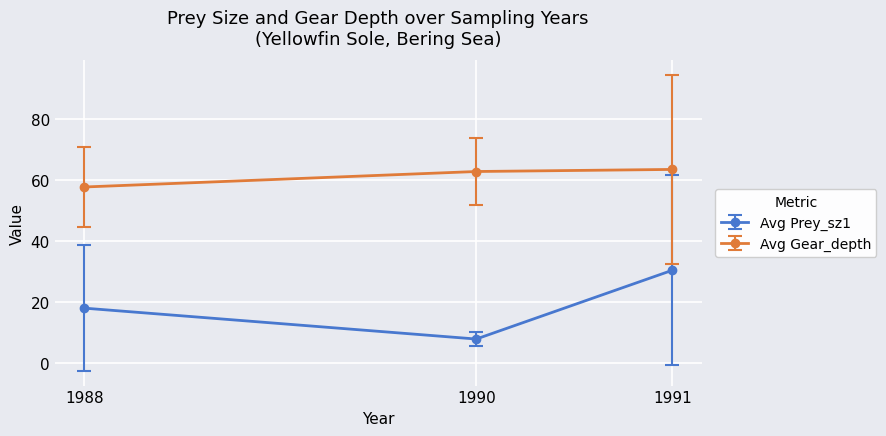

Rank the series at 1990 from lowest to highest value.

Avg Prey_sz1, Avg Gear_depth